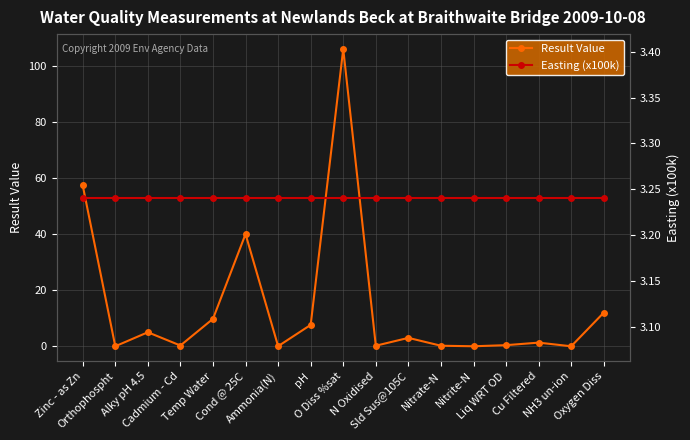

Which series has the largest range (max minus min)?

Result Value